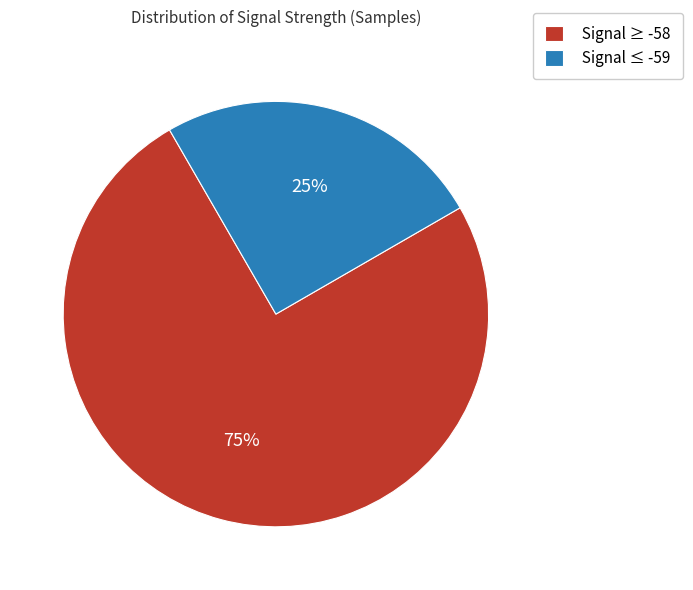

True or false: Signal ≤ -59 accounts for 25% of the total.

True